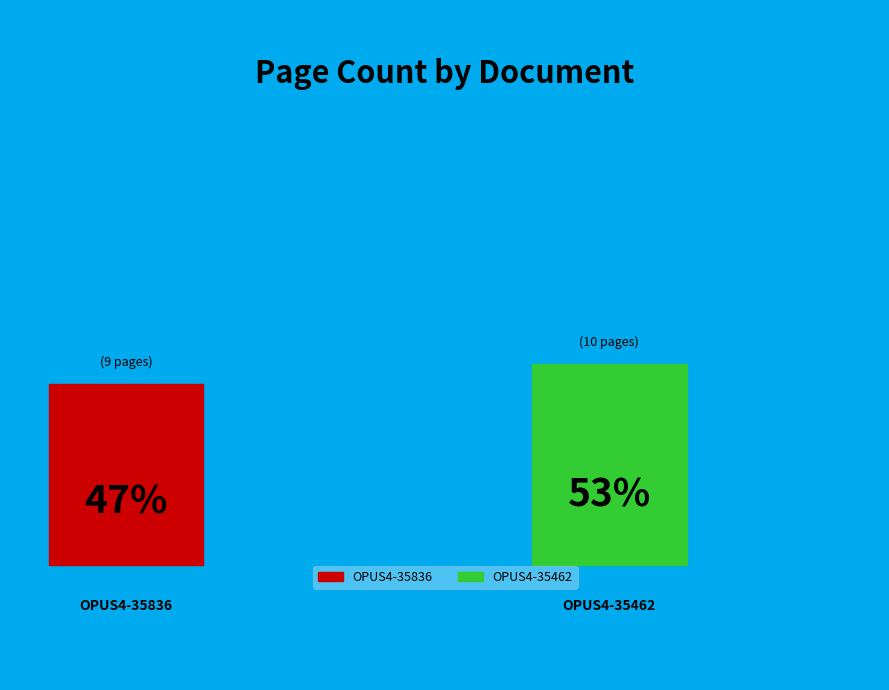

True or false: OPUS4-35462 accounts for 65% of the total.

False